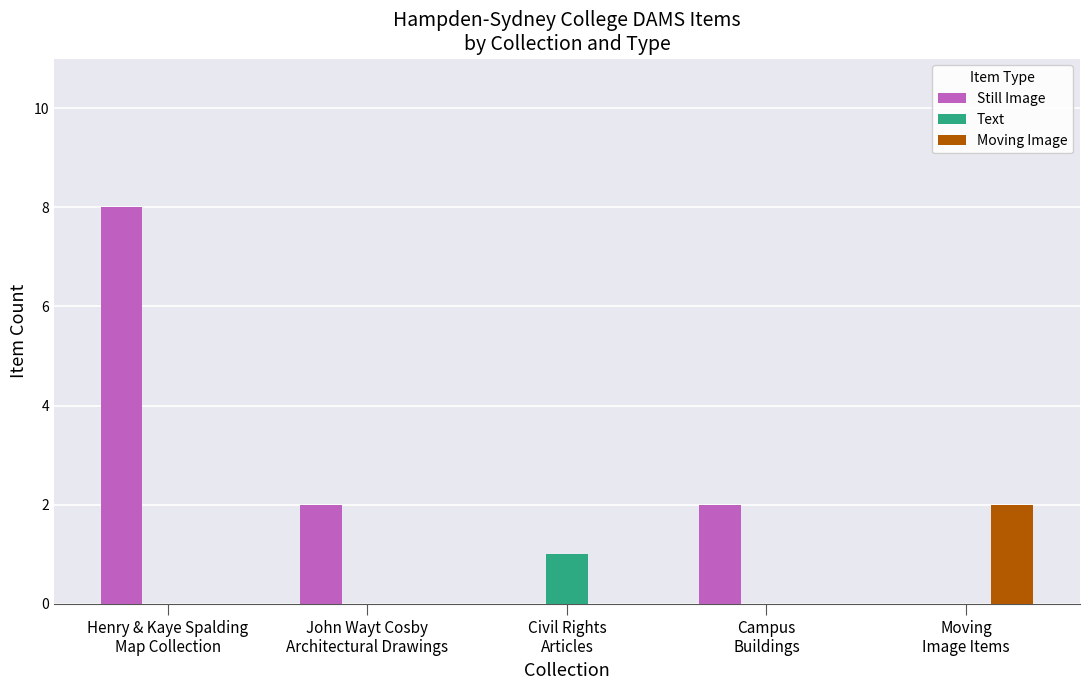

Count the number of categories in the chart.

5